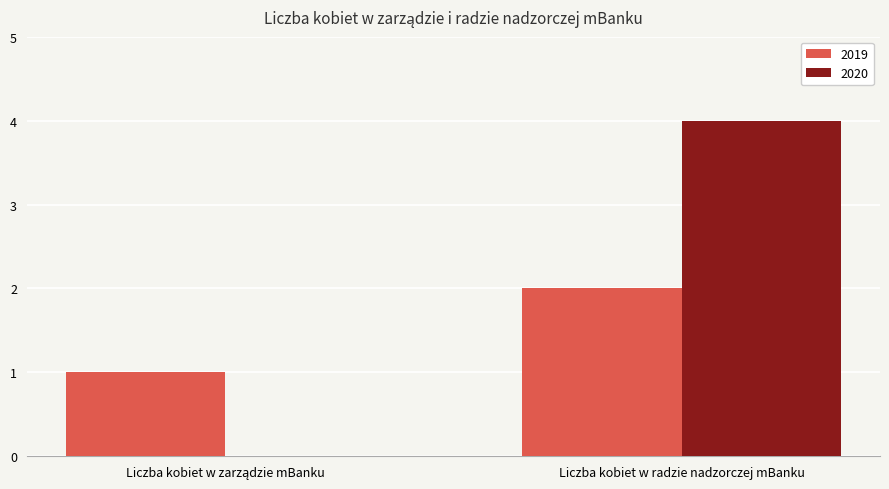

At which label does 2020 reach its peak?

Liczba kobiet w radzie nadzorczej mBanku